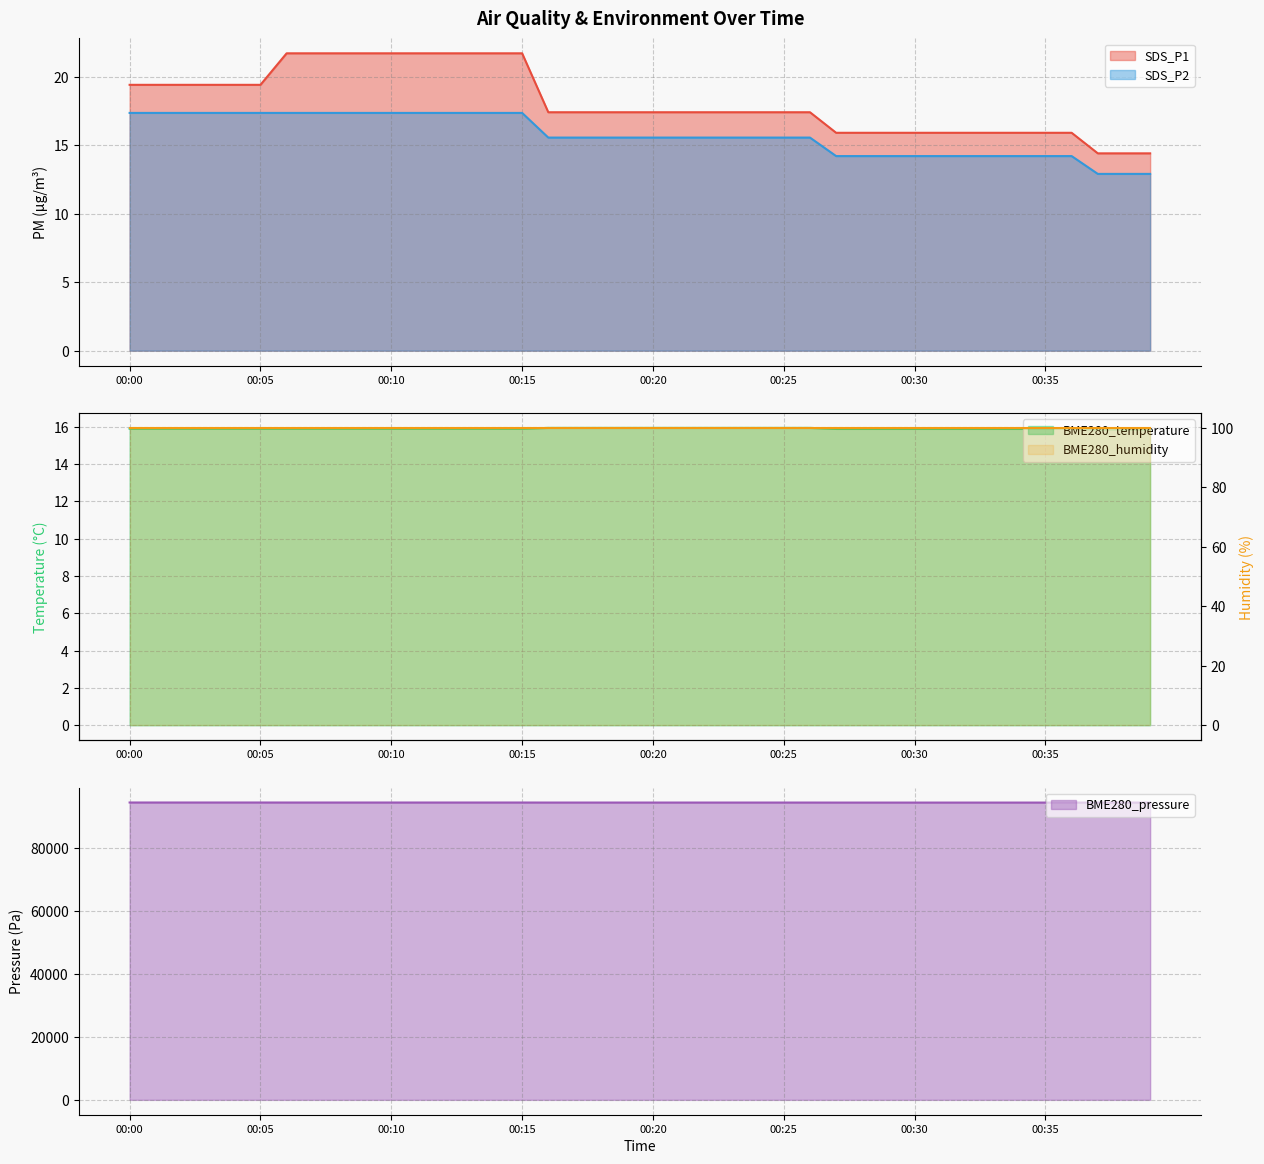

What is the highest value of the BME280_temperature series?

15.9